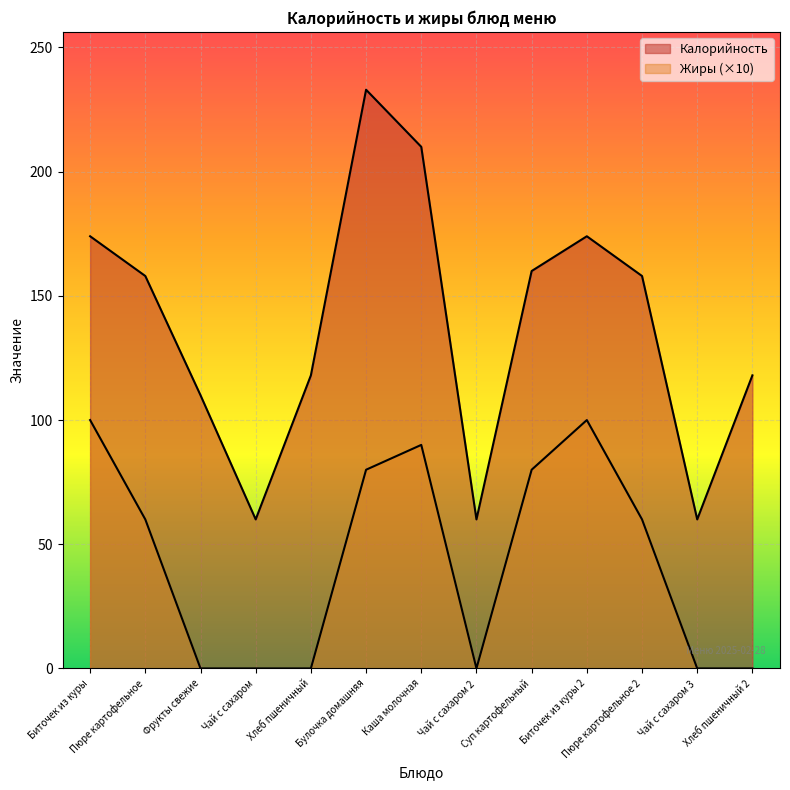

How many positive values does the Жиры series have?

7